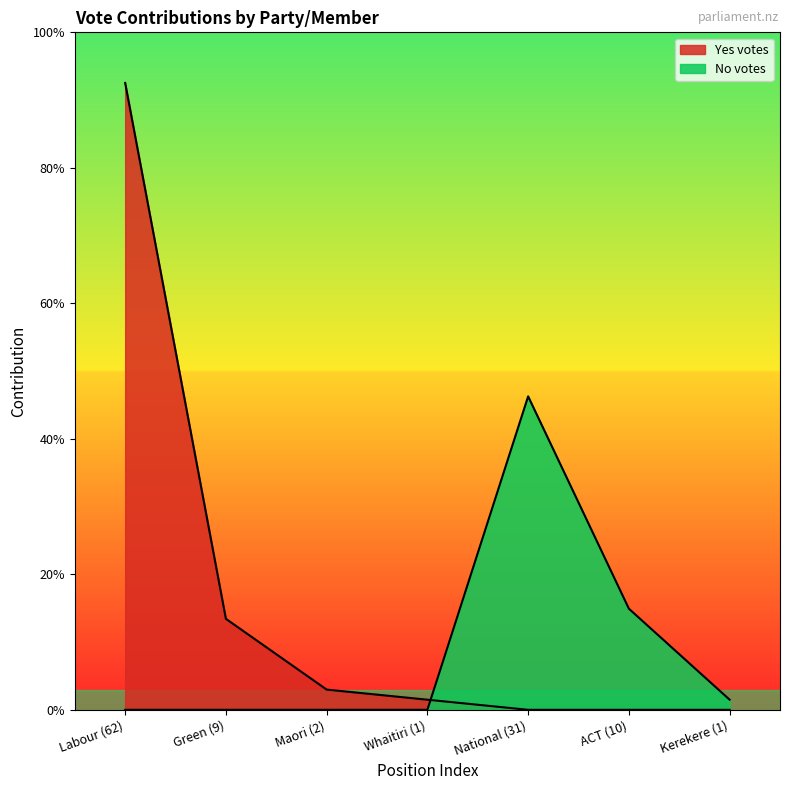

How many lines are shown in the chart?

2